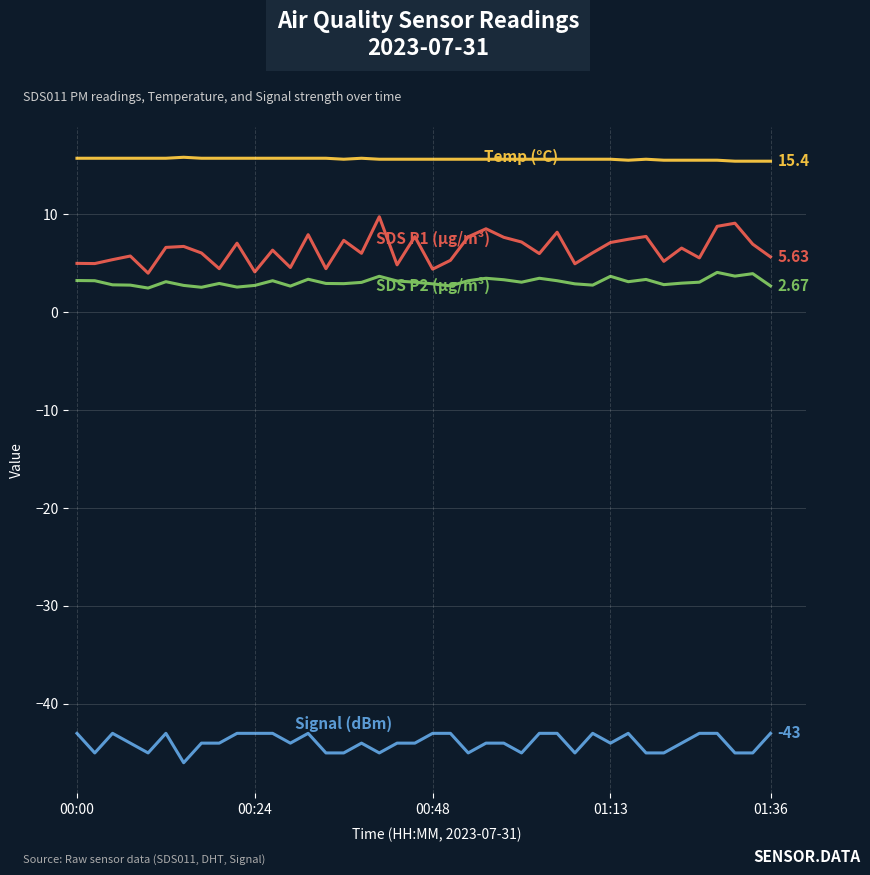

How many lines are shown in the chart?

4